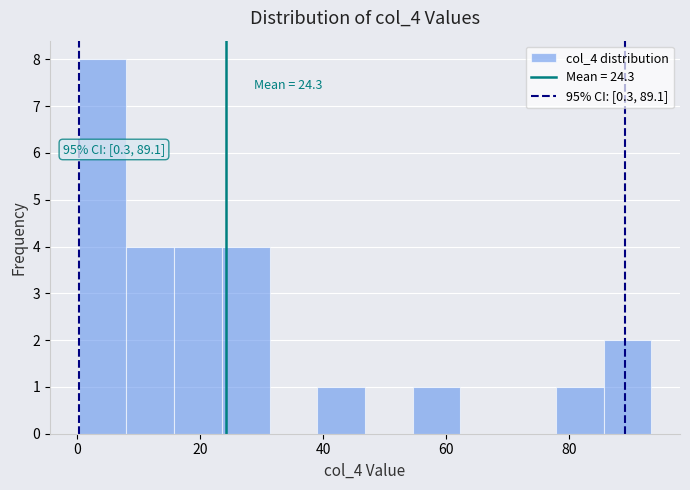

Read against the x-axis, roughly where is the centre of the tallest bar?

4